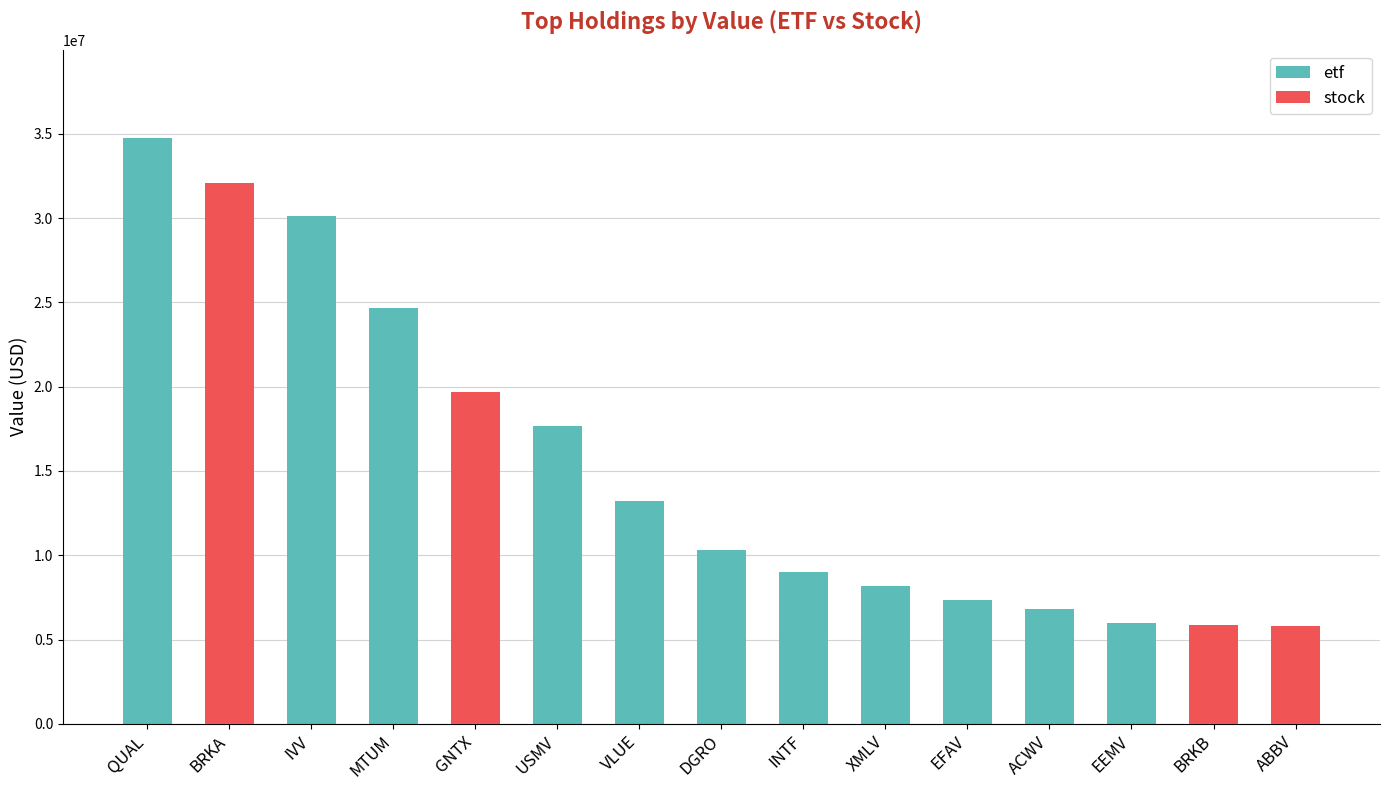

Reading left to right, transcribe all the data shown in this chart.

etf: QUAL=34775000	BRKA=0	IVV=30099000	MTUM=24648000	GNTX=0	USMV=17675000	VLUE=13232000	DGRO=10322000	INTF=9017000	XMLV=8175000	EFAV=7319000	ACWV=6789000	EEMV=5988000	BRKB=0	ABBV=0
stock: QUAL=0	BRKA=32076000	IVV=0	MTUM=0	GNTX=19713000	USMV=0	VLUE=0	DGRO=0	INTF=0	XMLV=0	EFAV=0	ACWV=0	EEMV=0	BRKB=5862000	ABBV=5831000